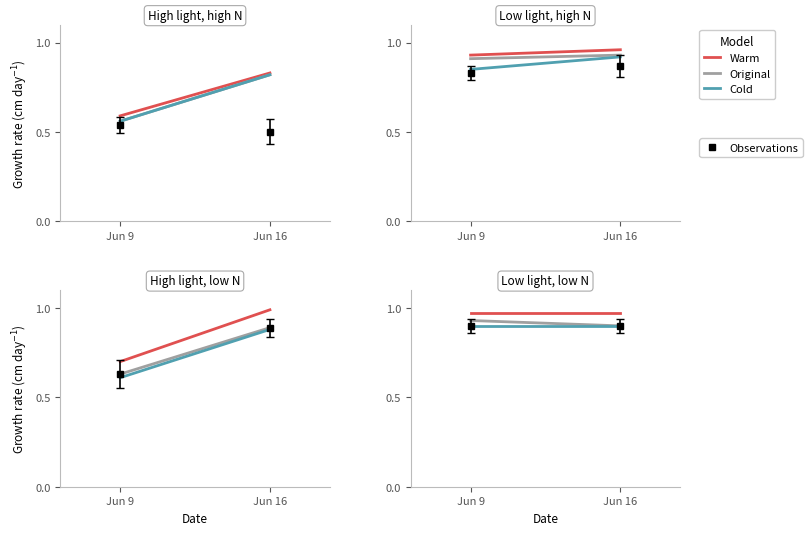

What is the difference between the highest and lowest values at Jun 16?

0.1